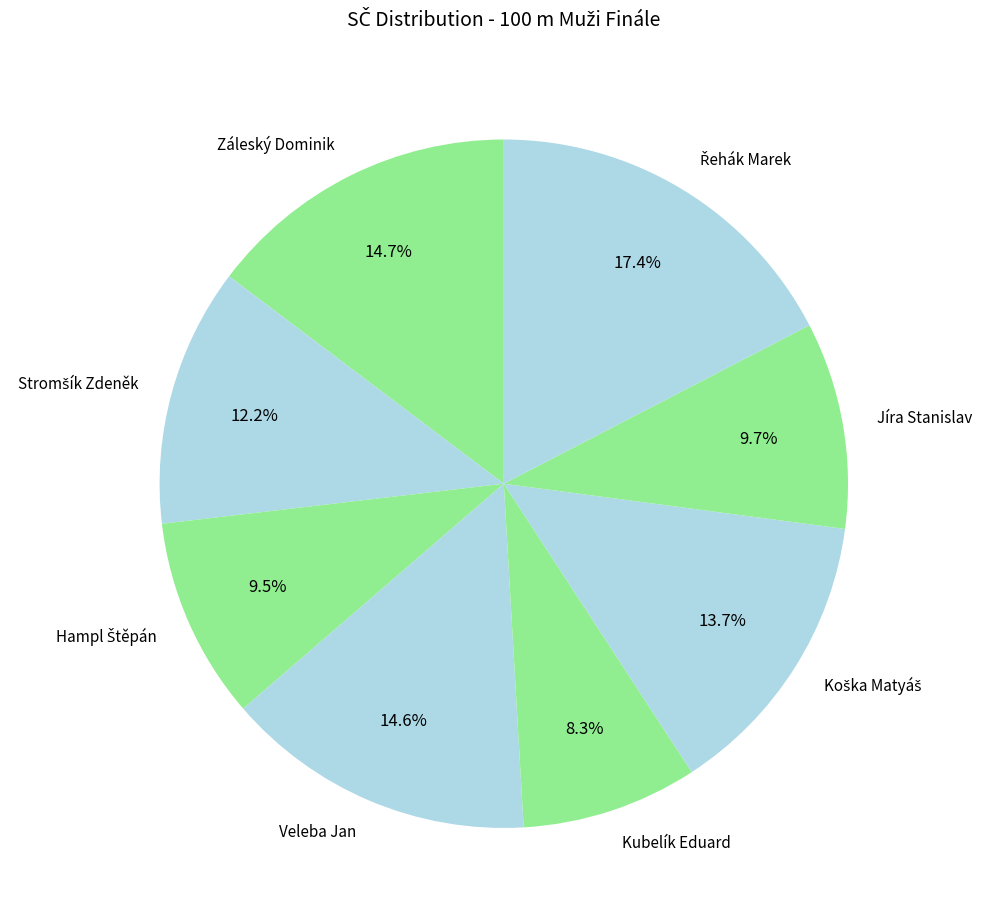

Is it true that Kubelík Eduard is 8% of the pie?

True